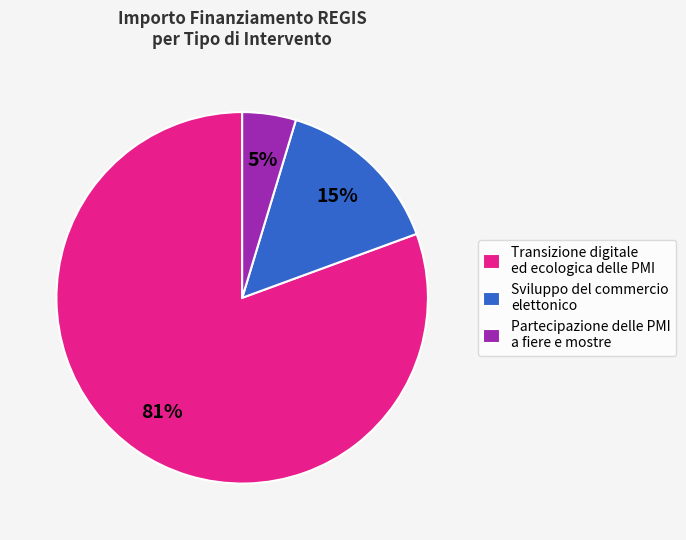

Do Transizione digitale ed ecologica delle PMI and Sviluppo del commercio elettonico together represent more than half of the pie?

Yes